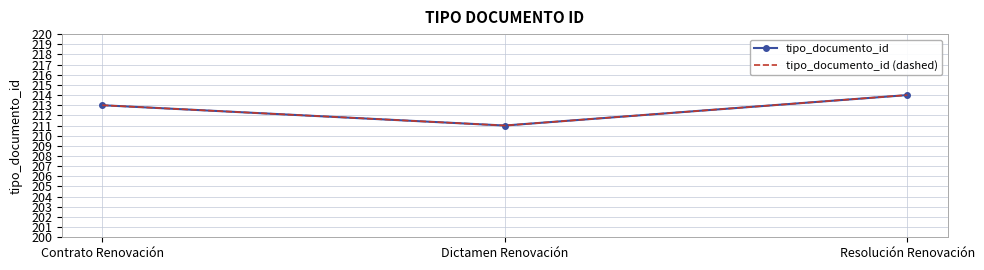

What is the sum of all tipo_documento_id values?

638